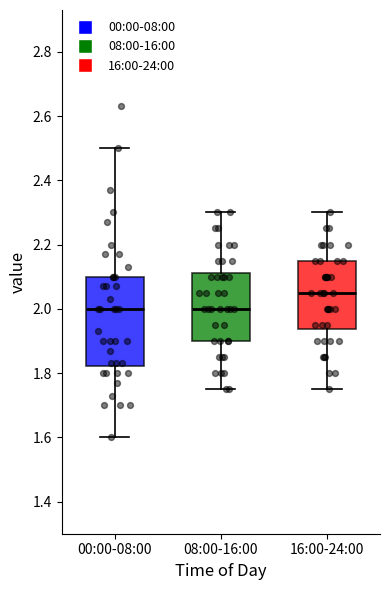

Reading left to right, read every box against the y-axis: the position of its median line, the range the box covers, and the ends of its whiskers. The values are not printed on the chart, so give them approximately, as read against the axis.

00:00-08:00: median 2.00, box 1.82 to 2.10, whiskers 1.60 to 2.50
08:00-16:00: median 2.00, box 1.90 to 2.12, whiskers 1.76 to 2.30
16:00-24:00: median 2.06, box 1.94 to 2.16, whiskers 1.76 to 2.30